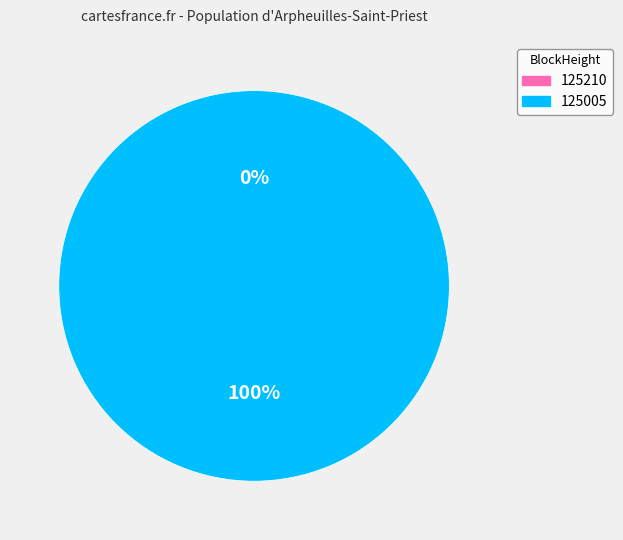

To the nearest percent, what is the average slice percentage?

50%